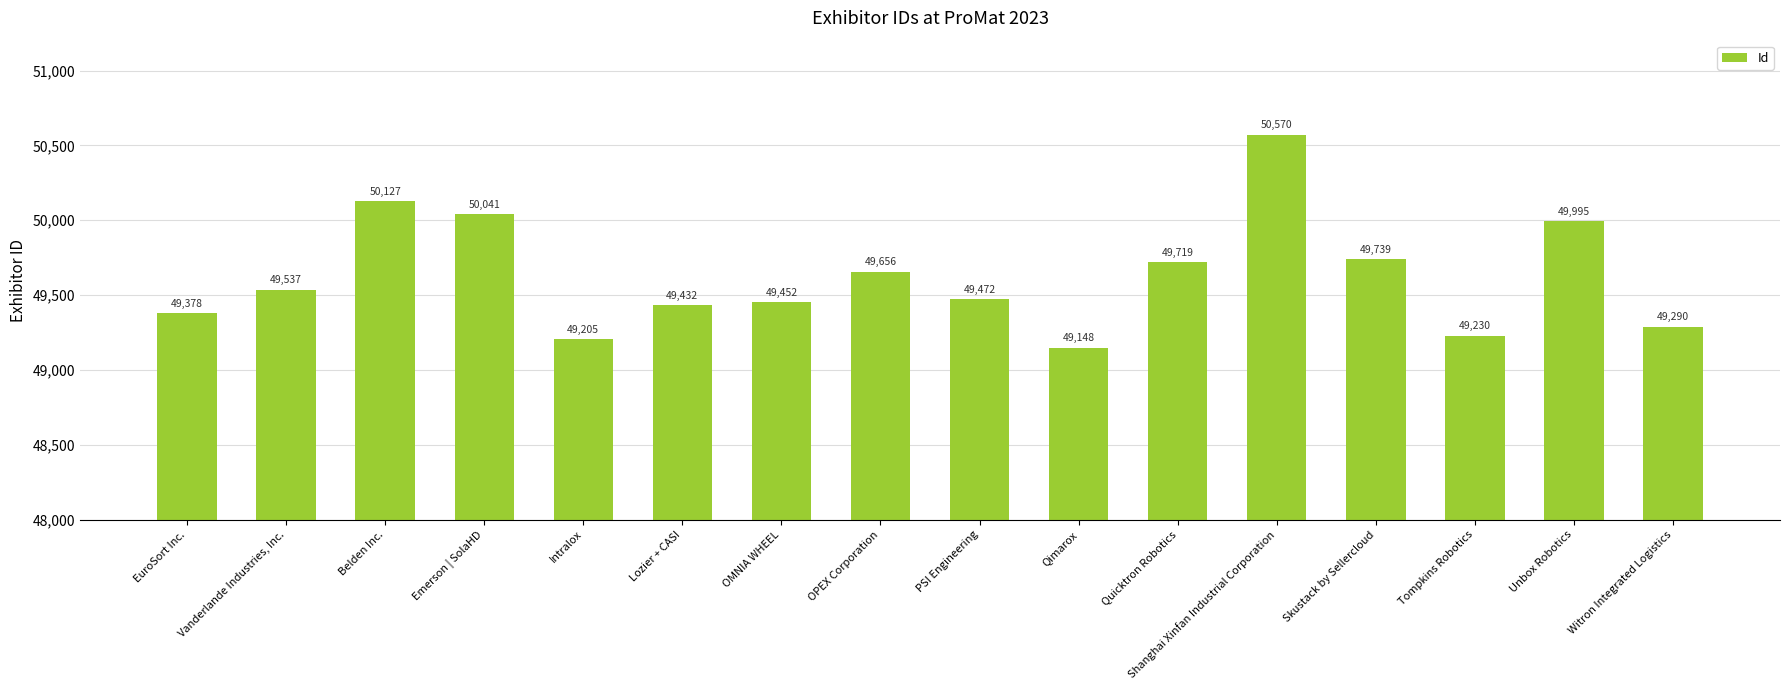

What is the difference between the values at Tompkins Robotics and Vanderlande Industries, Inc.?

307